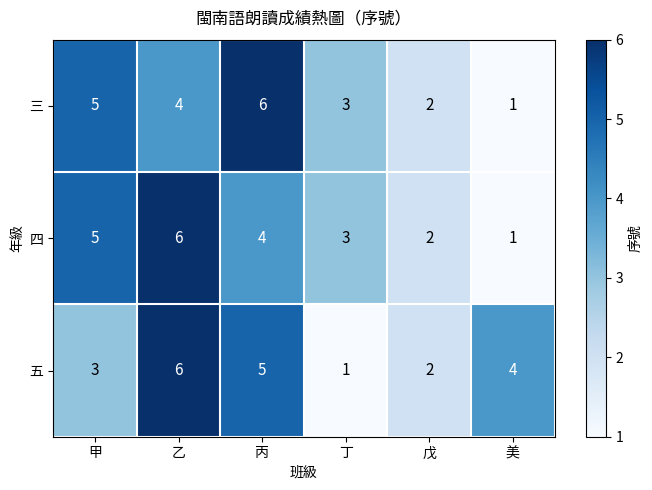

What is the maximum value for 三?

6